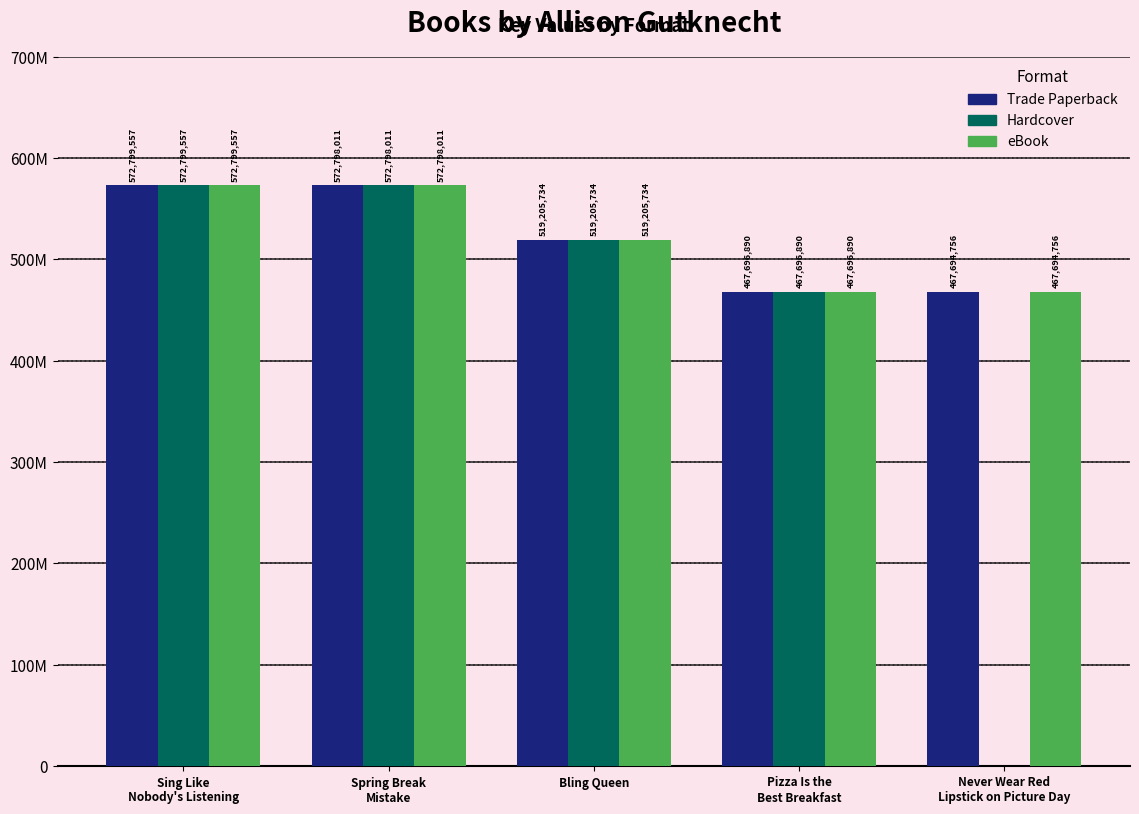

Reading left to right, list all the values displayed in this chart.

Trade Paperback: Sing Like
Nobody's Listening=572799557	Spring Break
Mistake=572798011	Bling Queen=519205734	Pizza Is the
Best Breakfast=467696890	Never Wear Red
Lipstick on Picture Day=467694756
Hardcover: Sing Like
Nobody's Listening=572799557	Spring Break
Mistake=572798011	Bling Queen=519205734	Pizza Is the
Best Breakfast=467696890	Never Wear Red
Lipstick on Picture Day=0
eBook: Sing Like
Nobody's Listening=572799557	Spring Break
Mistake=572798011	Bling Queen=519205734	Pizza Is the
Best Breakfast=467696890	Never Wear Red
Lipstick on Picture Day=467694756